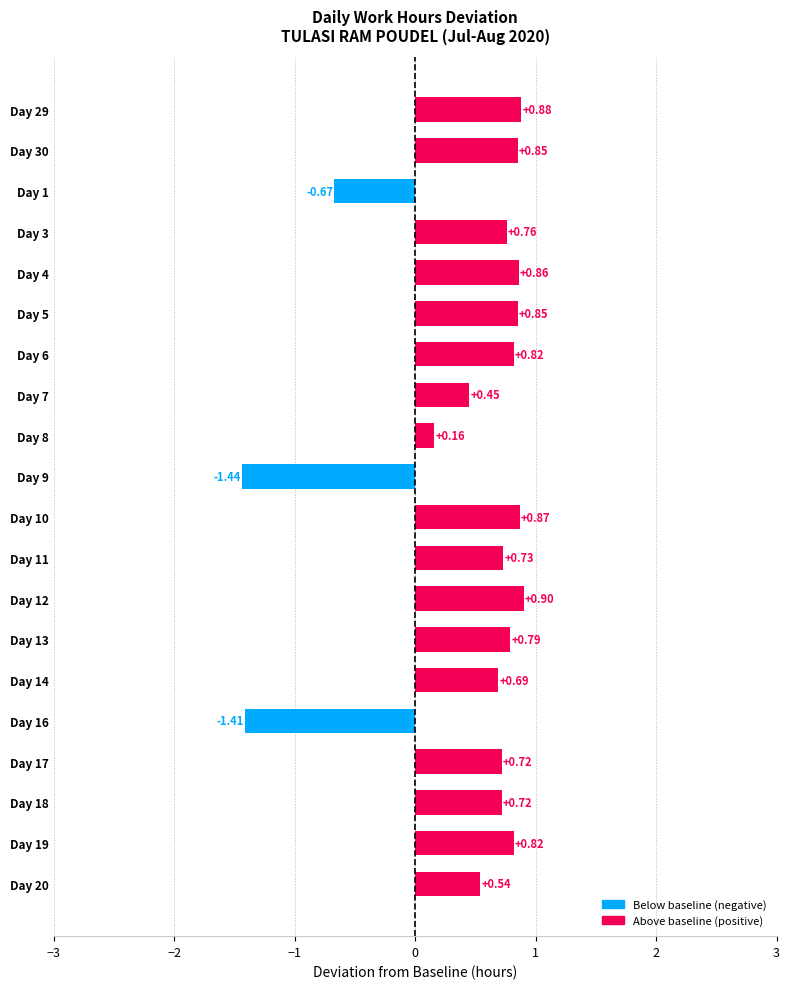

How many bars are there in total?

20